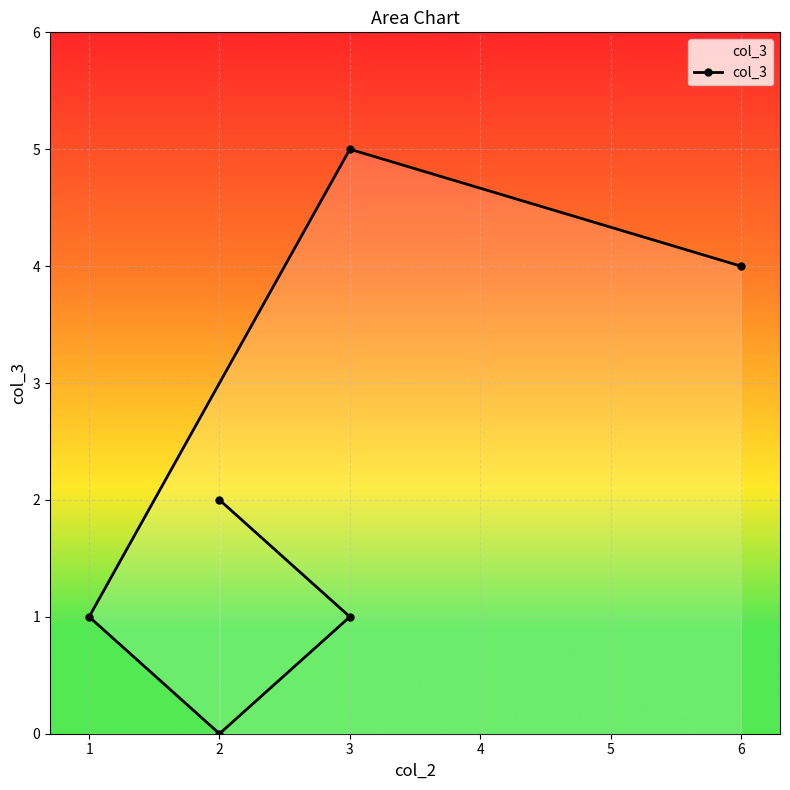

How many points are higher than both their immediate neighbors (excluding endpoints)?

1